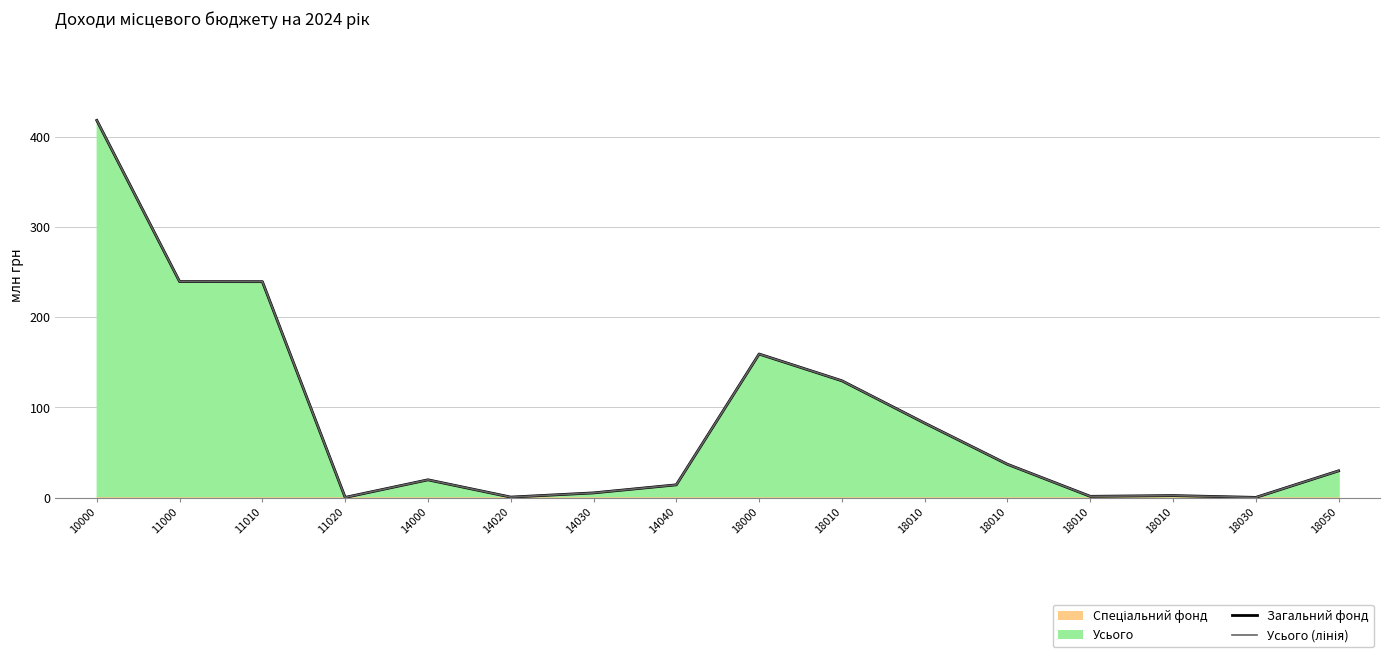

Does the chart have visible grid lines?

Yes